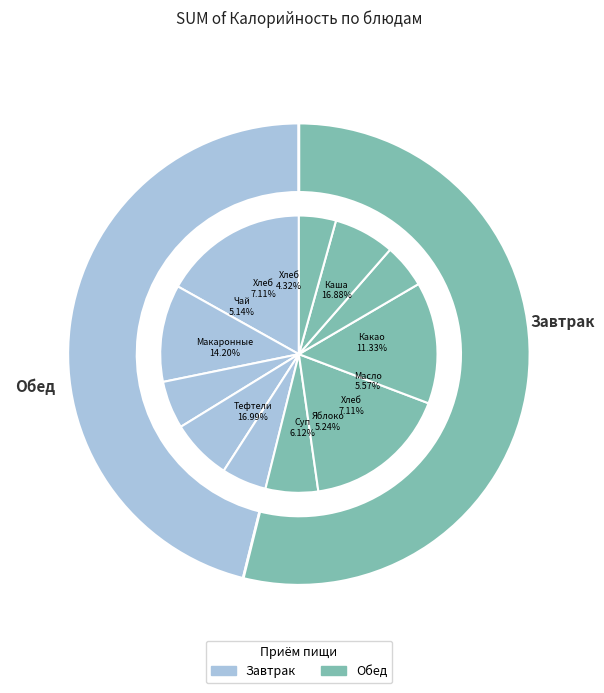

What is the smallest slice in the pie chart?

Хлеб ржано-пшеничный